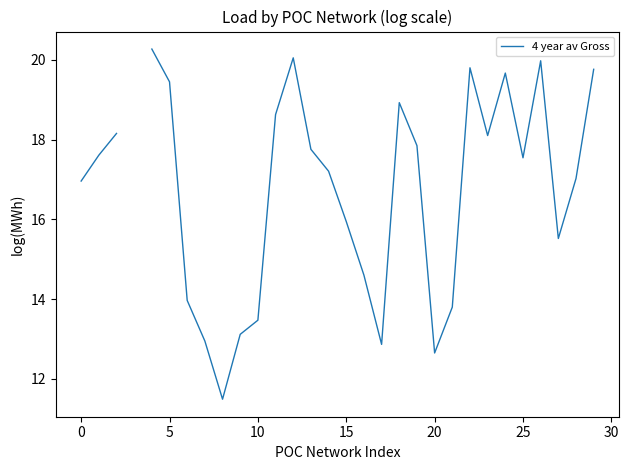

True or false: there are more than 2 points higher than both neighbors.

True